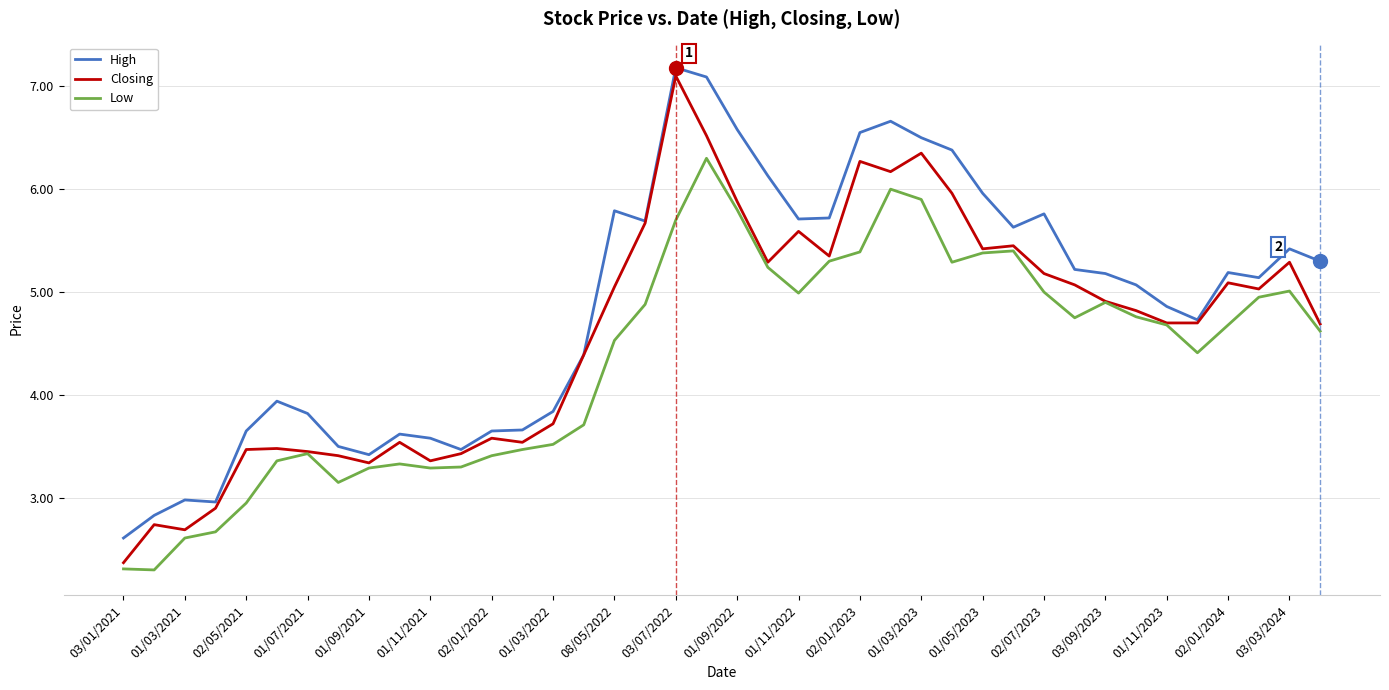

Which series has the largest total across all categories?

High